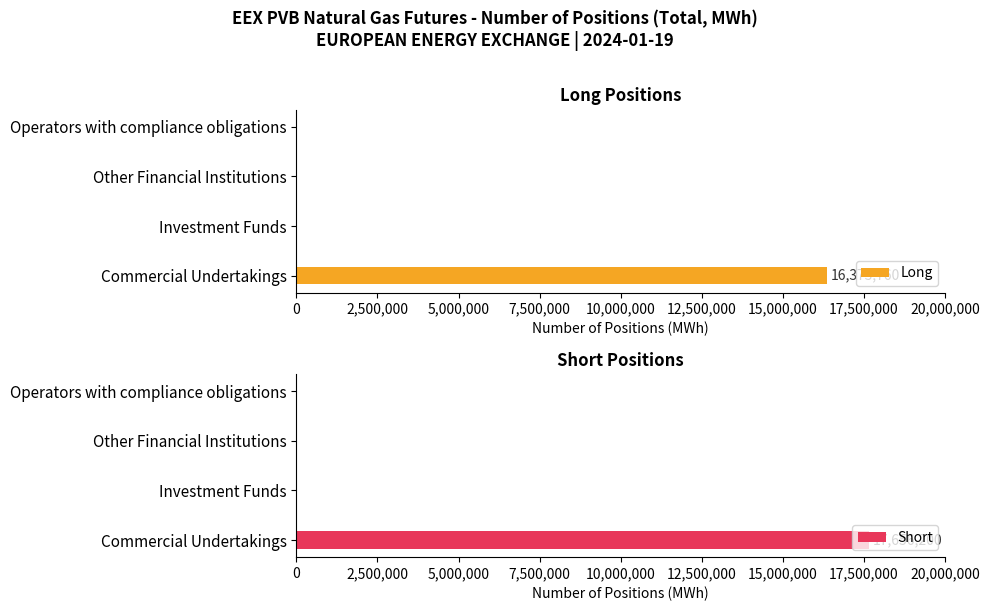

The value of Long at Other Financial Institutions is -7012660. True or false?

False